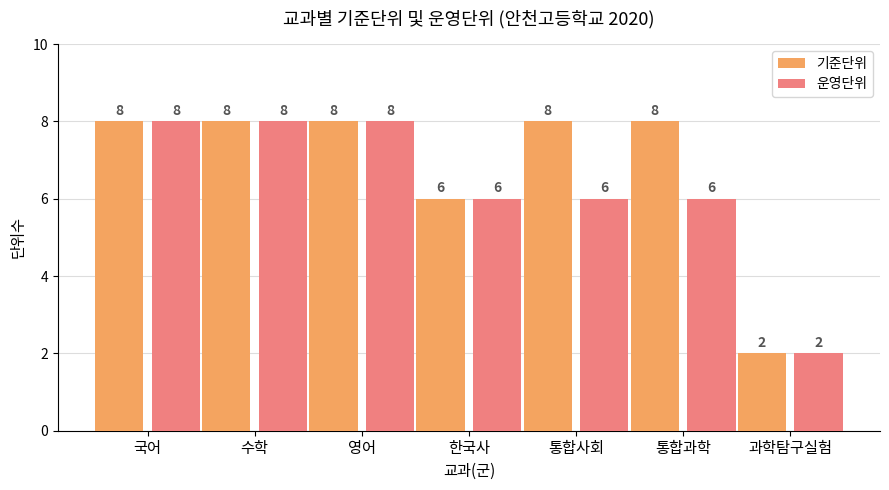

Reading right to left, list all the values displayed in this chart.

기준단위: 과학탐구실험=2	통합과학=8	통합사회=8	한국사=6	영어=8	수학=8	국어=8
운영단위: 과학탐구실험=2	통합과학=6	통합사회=6	한국사=6	영어=8	수학=8	국어=8